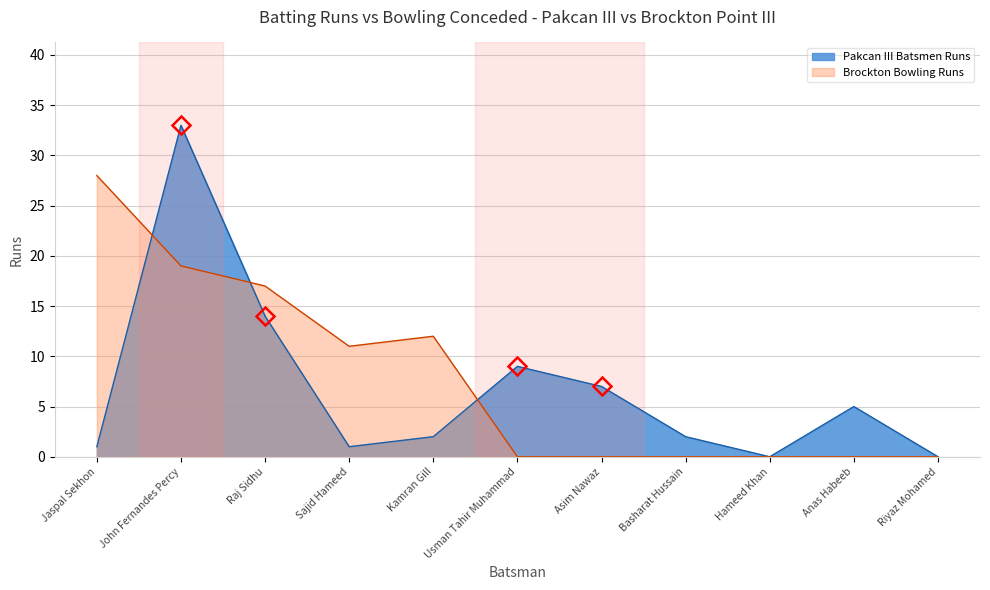

What is the label of the 1st point from the left?

Jaspal Sekhon